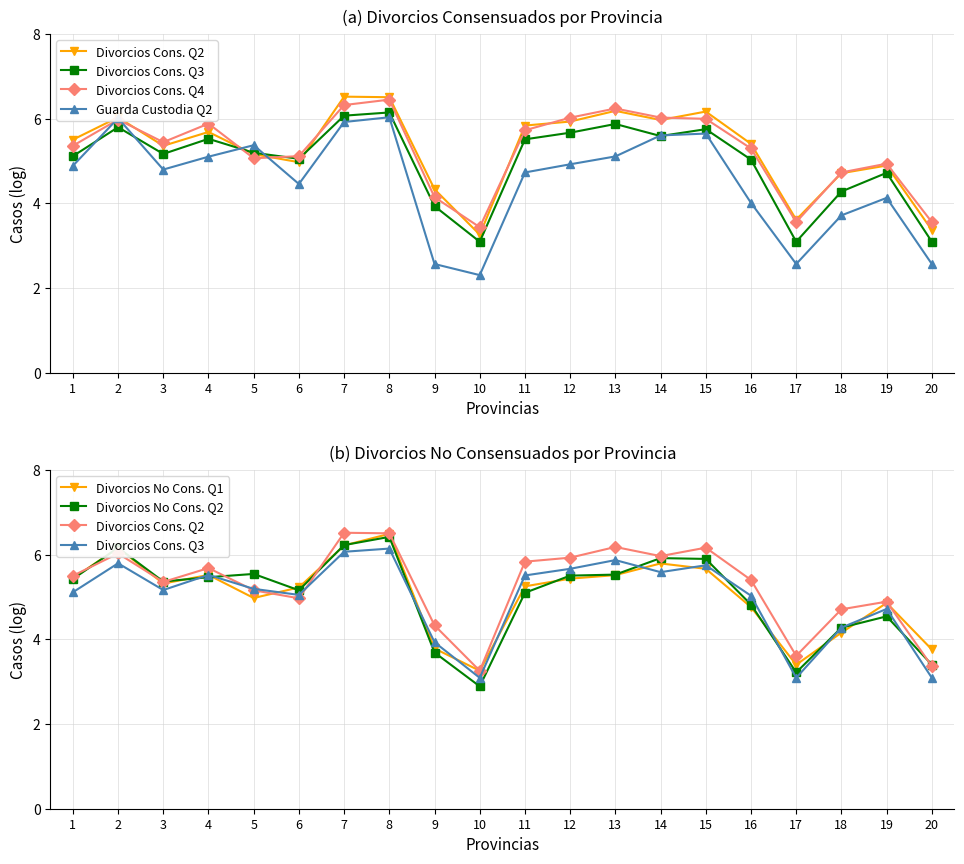

Reading left to right, what are all the values shown in this chart?

Divorcios Cons. Q2: 5.5	6.0	5.4	5.7	5.2	5.0	6.5	6.5	4.3	3.3	5.8	5.9	6.2	6.0	6.2	5.4	3.6	4.7	4.9	3.4
Divorcios Cons. Q3: 5.1	5.8	5.2	5.5	5.2	5.0	6.1	6.1	3.9	3.1	5.5	5.7	5.9	5.6	5.7	5.0	3.1	4.3	4.7	3.1
Divorcios Cons. Q4: 5.4	6.0	5.4	5.9	5.1	5.1	6.3	6.4	4.1	3.4	5.7	6.0	6.2	6.0	6.0	5.3	3.6	4.7	4.9	3.6
Guarda Custodia Q2: 4.9	6.0	4.8	5.1	5.4	4.5	5.9	6.0	2.6	2.3	4.7	4.9	5.1	5.6	5.6	4.0	2.6	3.7	4.1	2.6
Divorcios No Cons. Q1: 5.4	6.2	5.3	5.5	5.0	5.2	6.2	6.5	3.8	3.3	5.3	5.4	5.5	5.8	5.7	4.8	3.4	4.2	4.9	3.8
Divorcios No Cons. Q2: 5.4	6.2	5.4	5.5	5.5	5.2	6.2	6.4	3.7	2.9	5.1	5.5	5.5	5.9	5.9	4.8	3.2	4.3	4.5	3.4